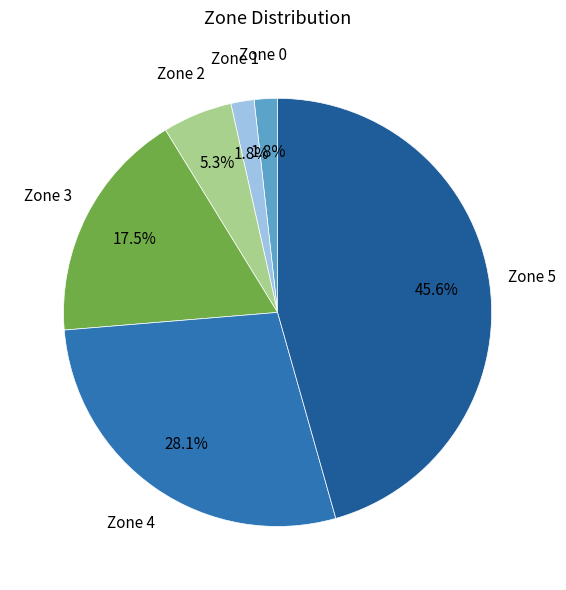

Does any single category account for the majority?

No